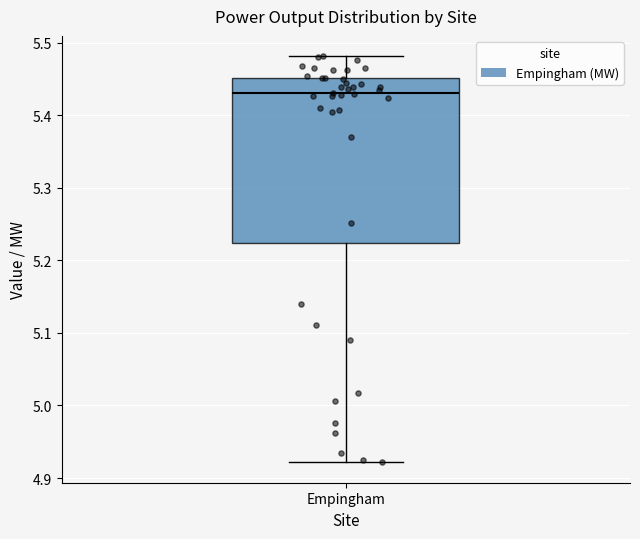

Transcribe this box plot: give where the median line is, the range the box spans, and where the two whiskers end, as read against the y-axis. The values are not printed on the chart, so give them approximately, as read against the axis.

median 5.43, box 5.22 to 5.45, whiskers 4.92 to 5.48